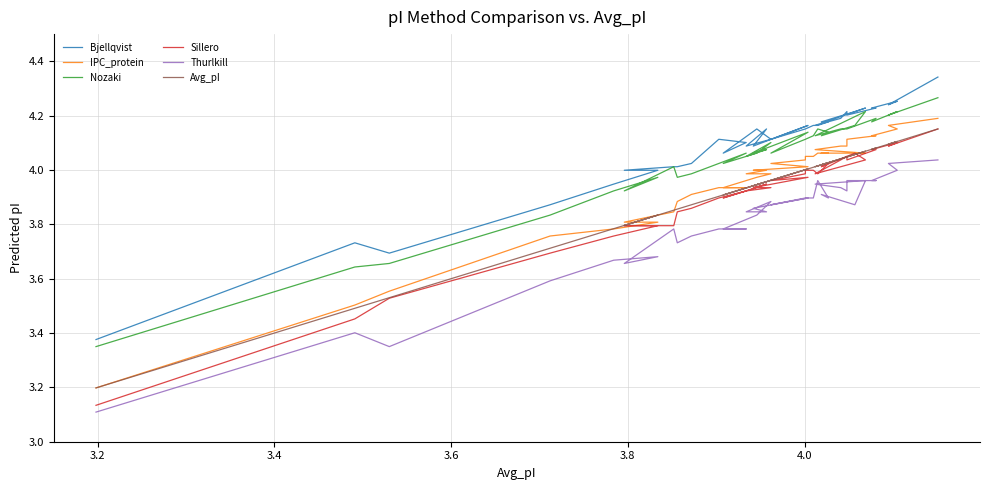

At how many categories does at least one series exceed 3?

39